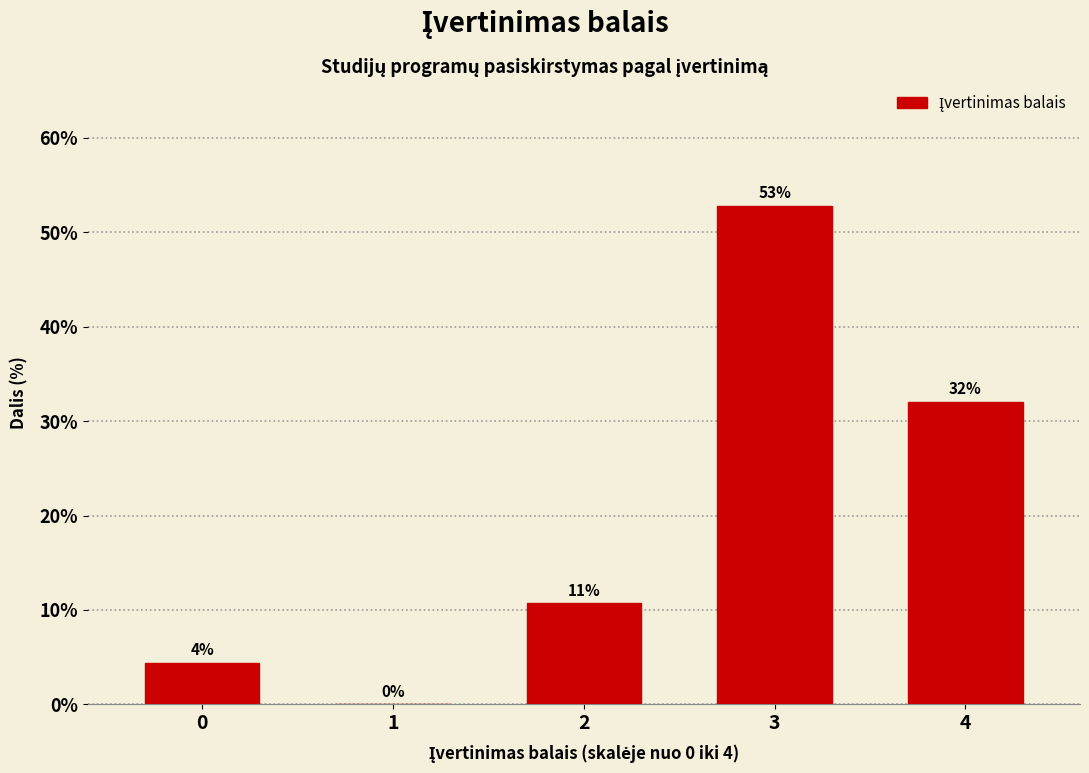

What is the greatest value displayed?

52.8